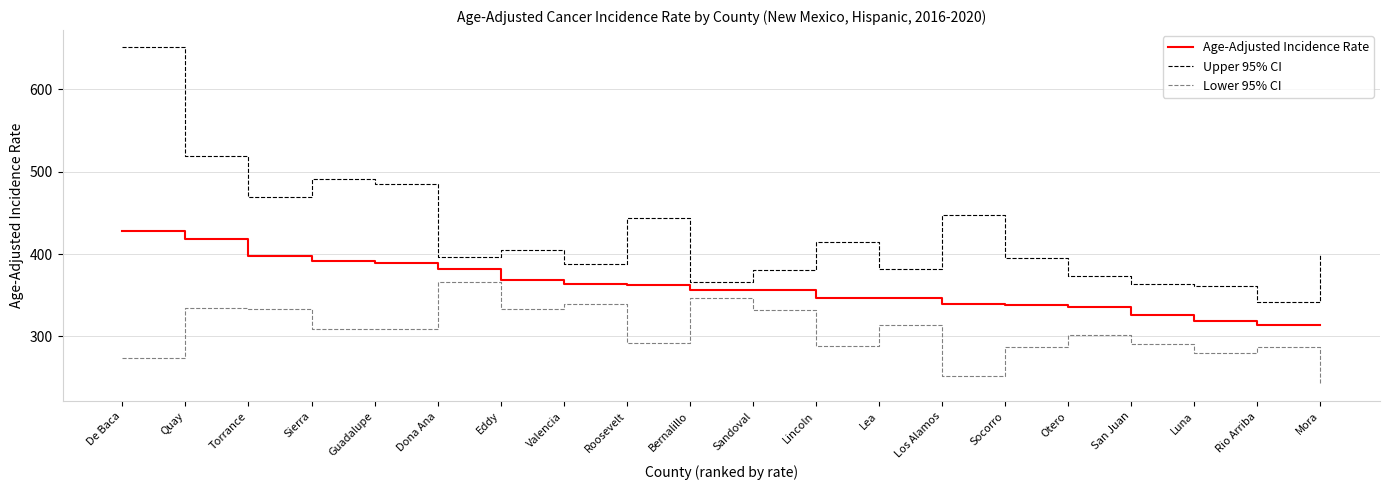

The value of Age-Adjusted Incidence Rate at Mora is 313.3. True or false?

True